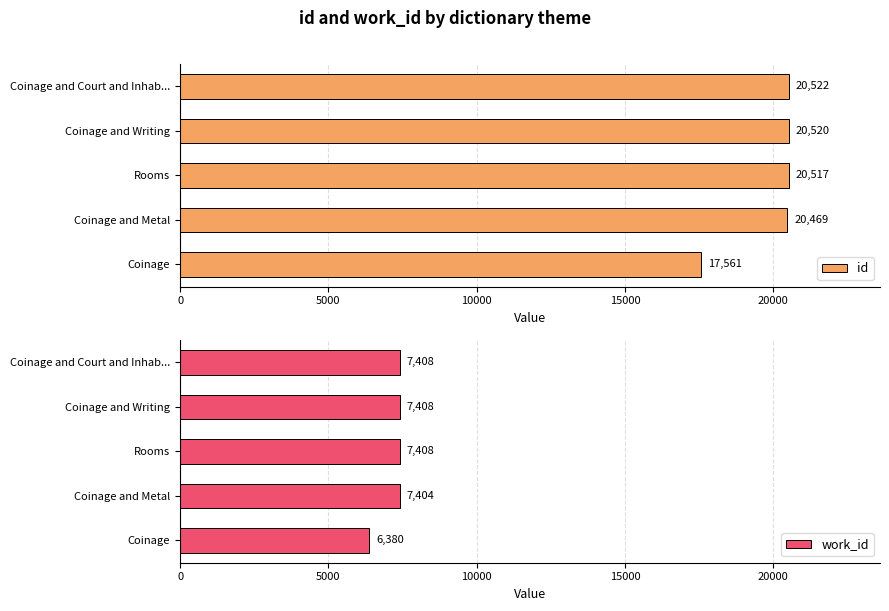

At how many categories does at least one series exceed 13180?

5